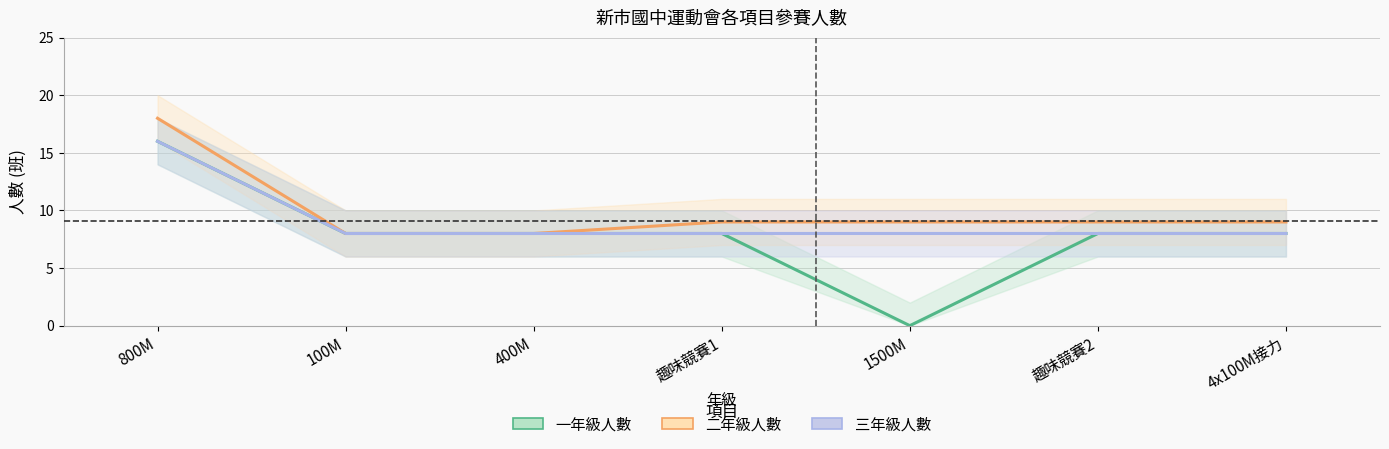

Rank the series by their average value, from highest to lowest.

二年級人數, 三年級人數, 一年級人數